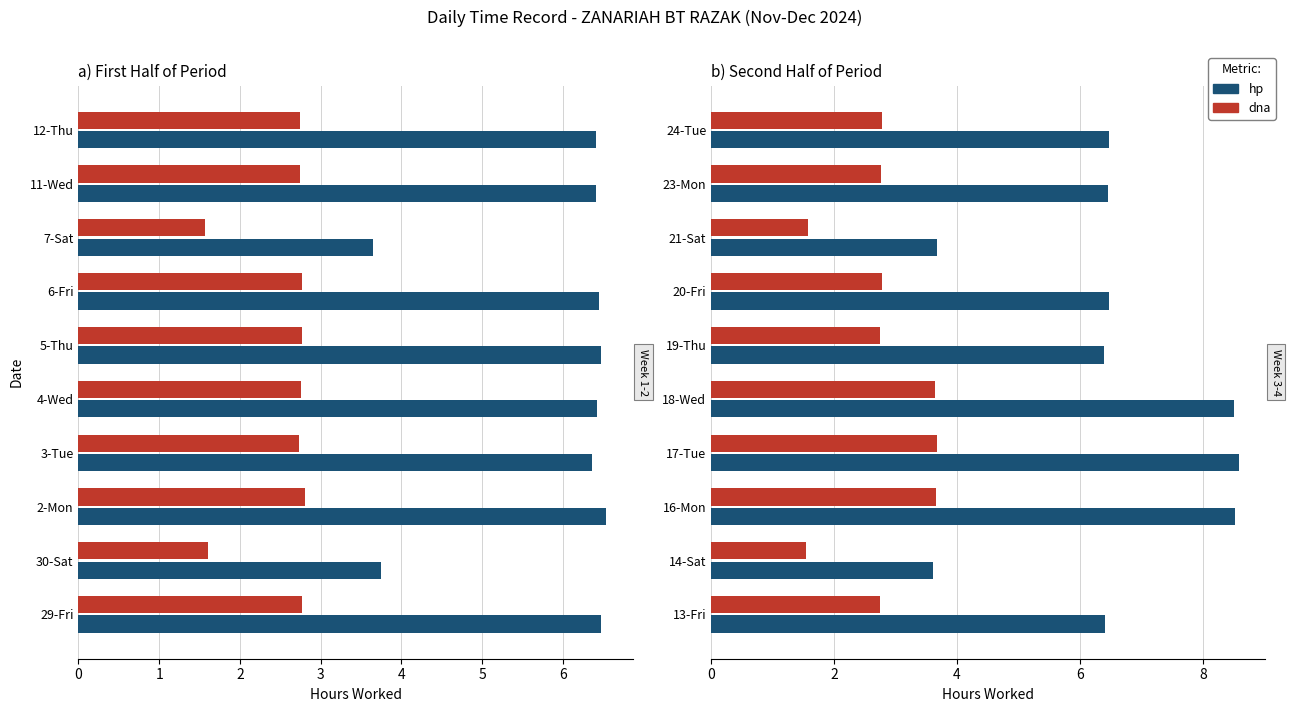

Read the dna value at 20-Fri.

2.8